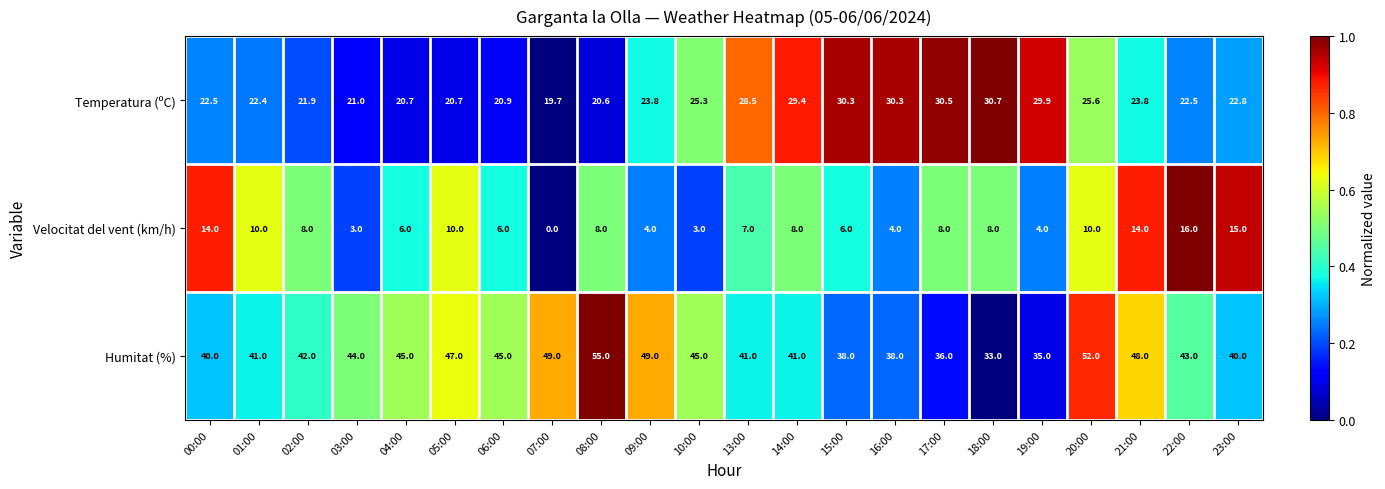

What is the difference between the Velocitat del vent (km/h) values at 06:00 and 17:00?

2.0